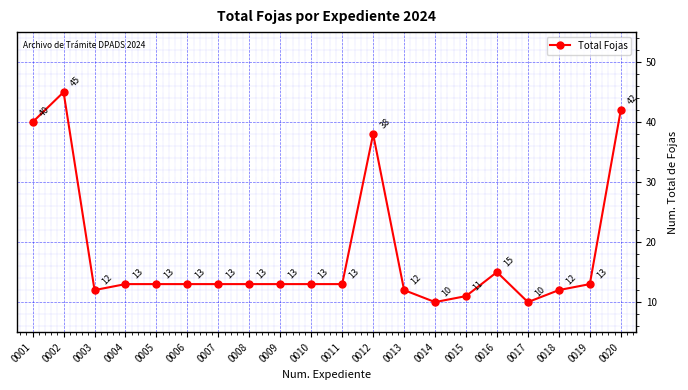

Is it true that the value at 0006 is 22?

False